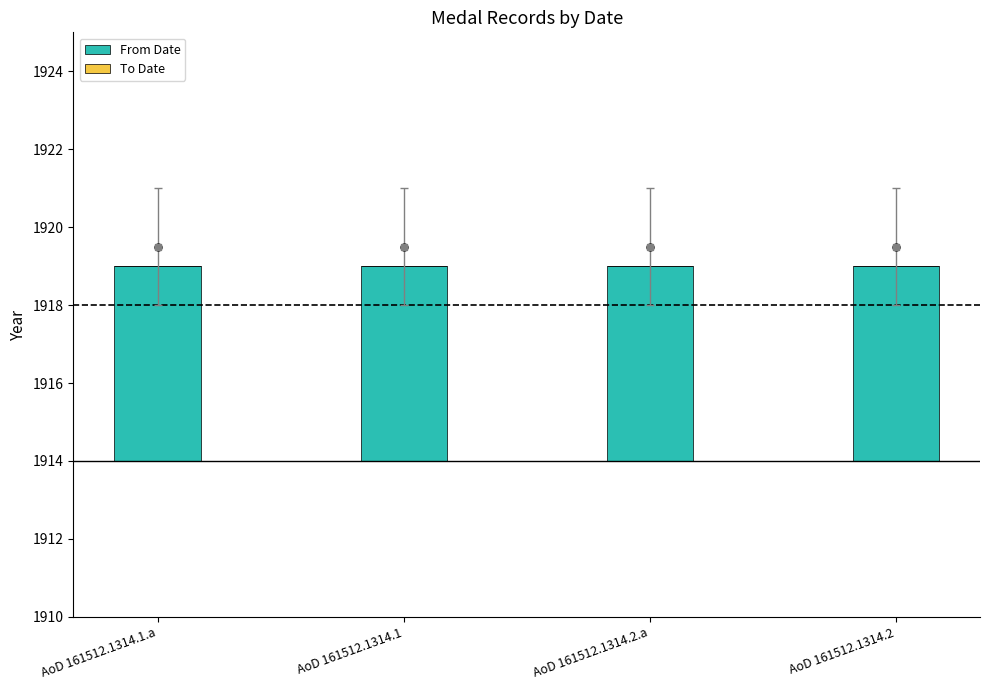

True or false: From Date has a value of 2 at AoD 161512.1314.1.a.

False